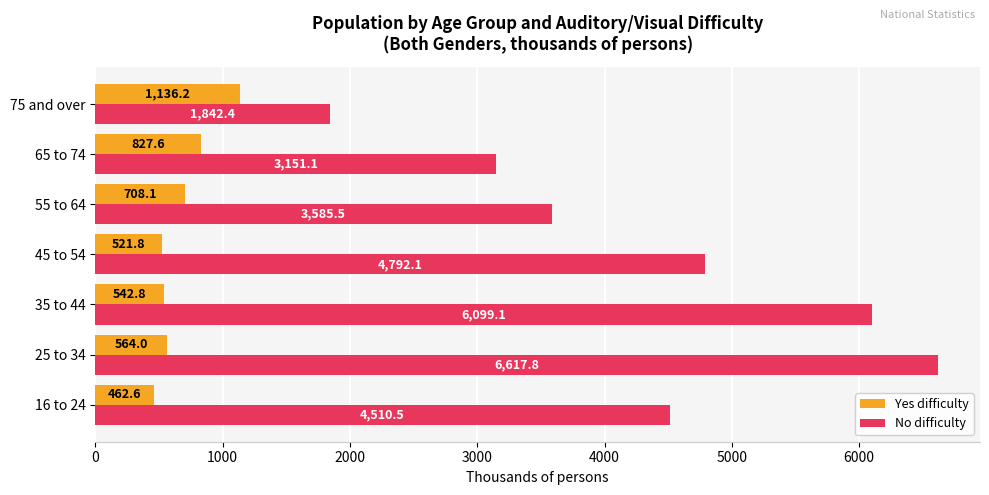

What value does the Yes difficulty series have at 65 to 74?

827.6